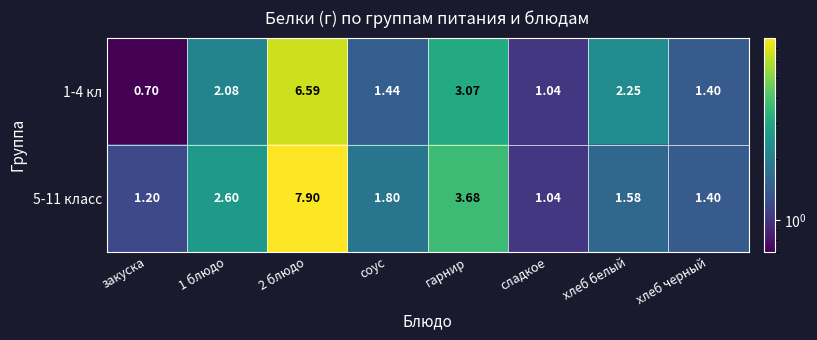

Which series changed the most between 2 блюдо and хлеб белый?

5-11 класс